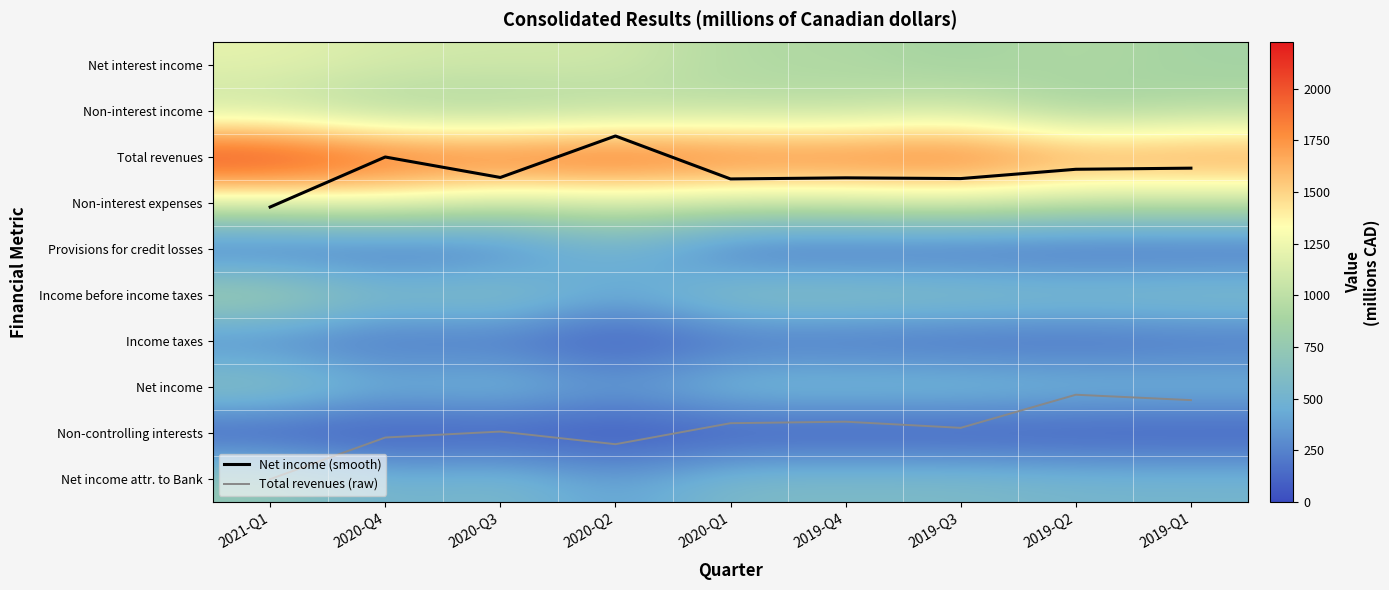

How many series are shown in this chart?

12